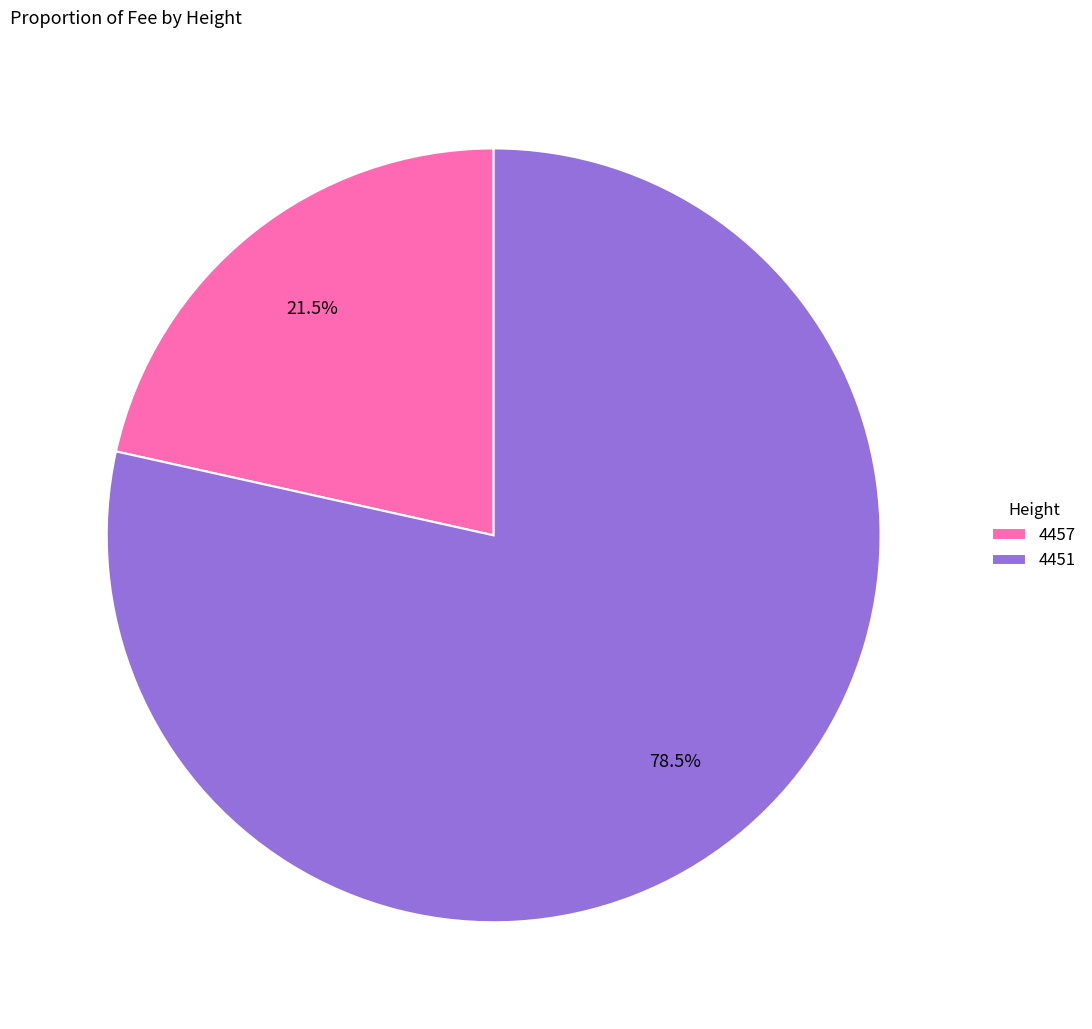

Do 4451 and 4457 together represent more than half of the pie?

Yes